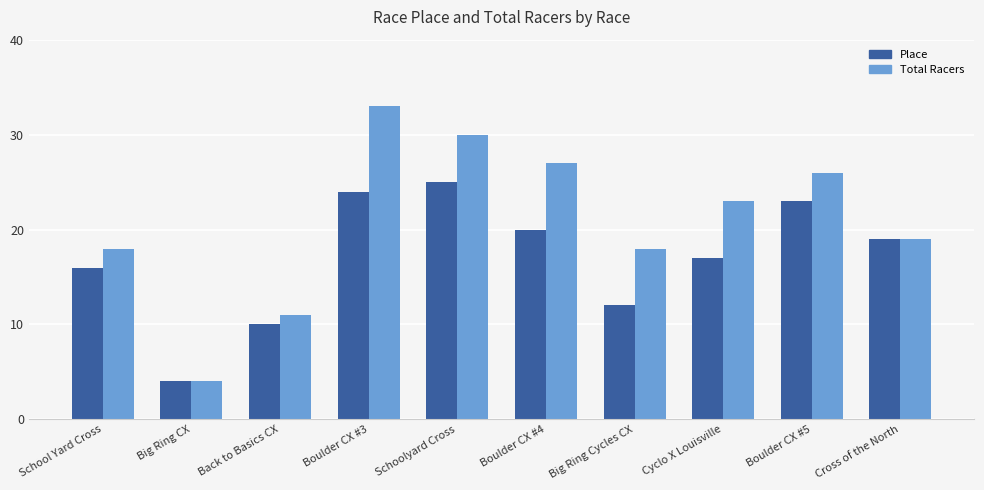

True or false: Place has a value of 11 at Boulder CX #4.

False